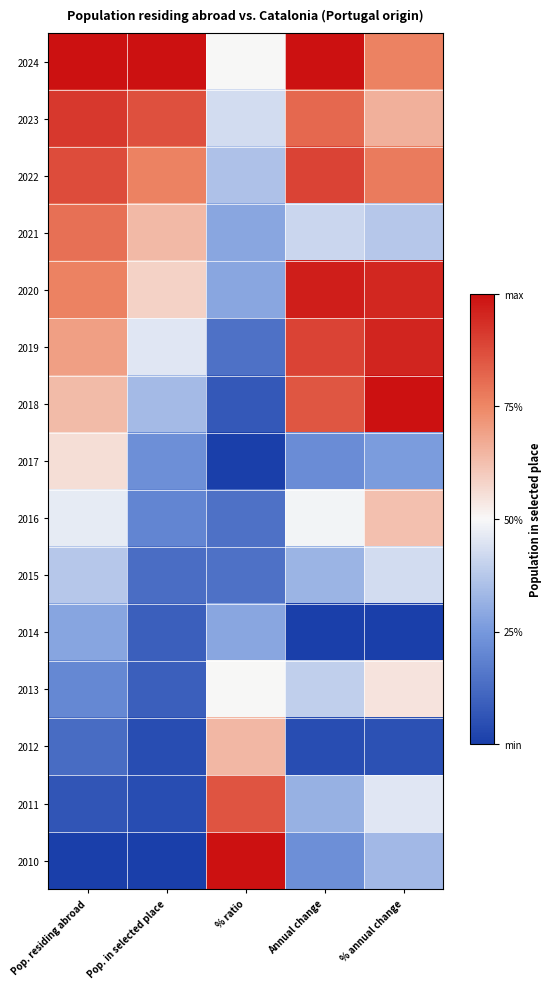

Reading left to right, transcribe all the data shown in this chart.

2024: Pop. residing abroad=1.0	Pop. in selected place=1.0	% ratio=0.5	Annual change=1.0	% annual change=0.8
2023: Pop. residing abroad=0.9	Pop. in selected place=0.9	% ratio=0.4	Annual change=0.8	% annual change=0.7
2022: Pop. residing abroad=0.9	Pop. in selected place=0.8	% ratio=0.4	Annual change=0.9	% annual change=0.8
2021: Pop. residing abroad=0.8	Pop. in selected place=0.6	% ratio=0.3	Annual change=0.4	% annual change=0.4
2020: Pop. residing abroad=0.8	Pop. in selected place=0.6	% ratio=0.3	Annual change=1.0	% annual change=1.0
2019: Pop. residing abroad=0.7	Pop. in selected place=0.5	% ratio=0.1	Annual change=0.9	% annual change=1.0
2018: Pop. residing abroad=0.6	Pop. in selected place=0.3	% ratio=0.1	Annual change=0.9	% annual change=1.0
2017: Pop. residing abroad=0.6	Pop. in selected place=0.2	% ratio=0.0	Annual change=0.2	% annual change=0.3
2016: Pop. residing abroad=0.5	Pop. in selected place=0.2	% ratio=0.1	Annual change=0.5	% annual change=0.6
2015: Pop. residing abroad=0.4	Pop. in selected place=0.1	% ratio=0.1	Annual change=0.3	% annual change=0.4
2014: Pop. residing abroad=0.3	Pop. in selected place=0.1	% ratio=0.3	Annual change=0.0	% annual change=0.0
2013: Pop. residing abroad=0.2	Pop. in selected place=0.1	% ratio=0.5	Annual change=0.4	% annual change=0.5
2012: Pop. residing abroad=0.1	Pop. in selected place=0.0	% ratio=0.6	Annual change=0.0	% annual change=0.1
2011: Pop. residing abroad=0.1	Pop. in selected place=0.0	% ratio=0.9	Annual change=0.3	% annual change=0.5
2010: Pop. residing abroad=0.0	Pop. in selected place=0.0	% ratio=1.0	Annual change=0.2	% annual change=0.3